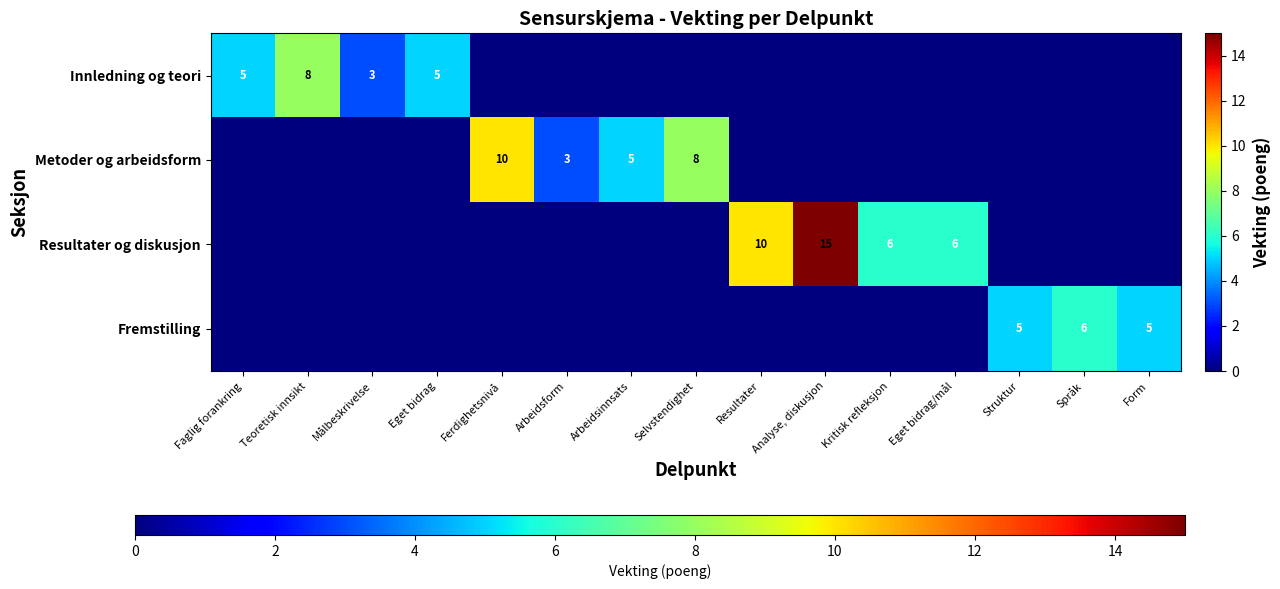

At how many categories does at least one series exceed 3?

13